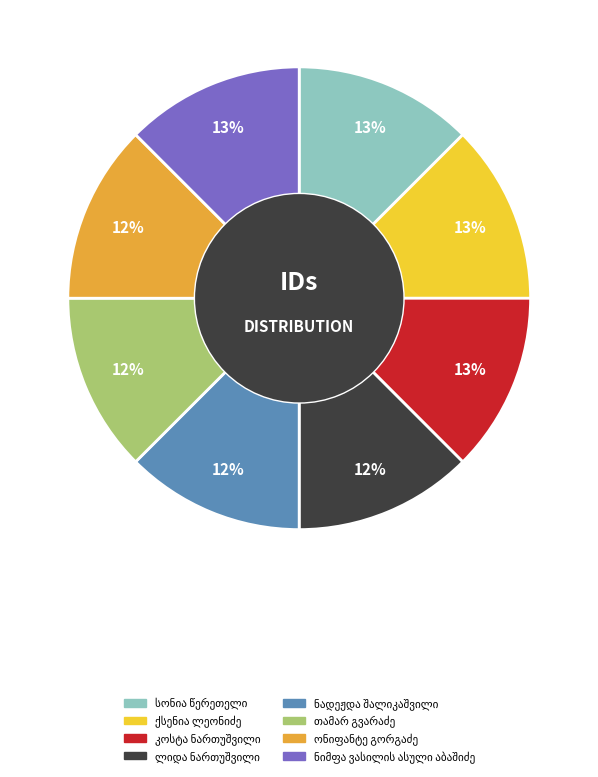

Does any single category account for the majority?

No